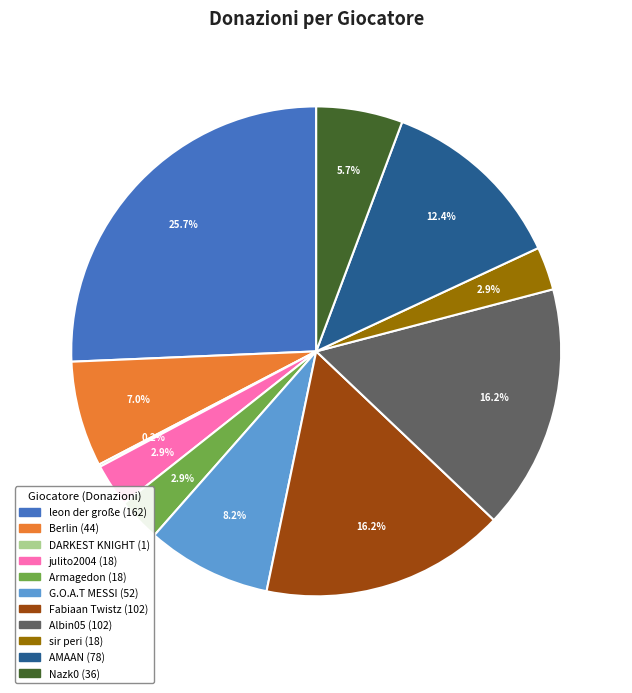

Which slice is the largest?

leon der große